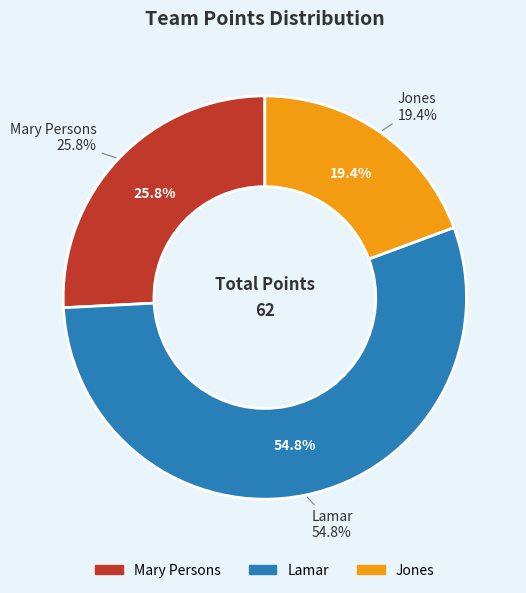

True or false: Jones accounts for 19% of the total.

True